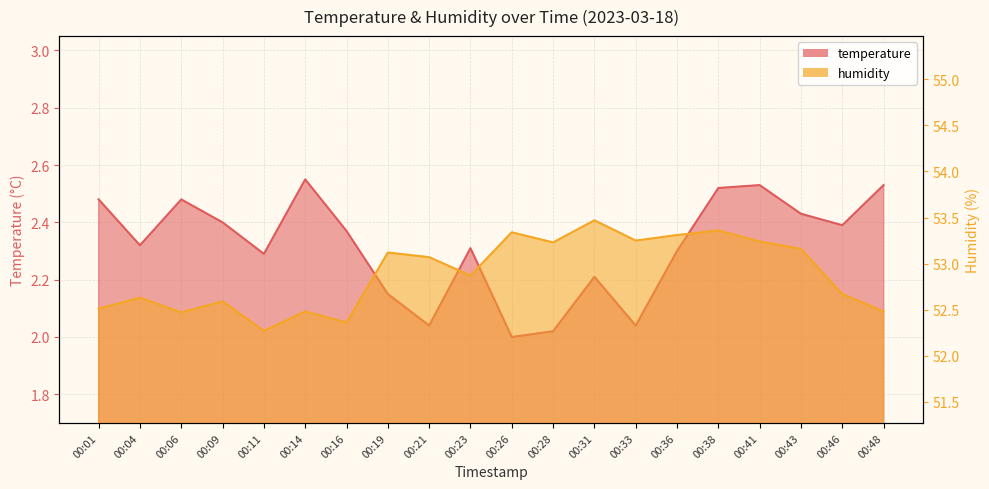

True or false: temperature and humidity intersect in this chart.

False